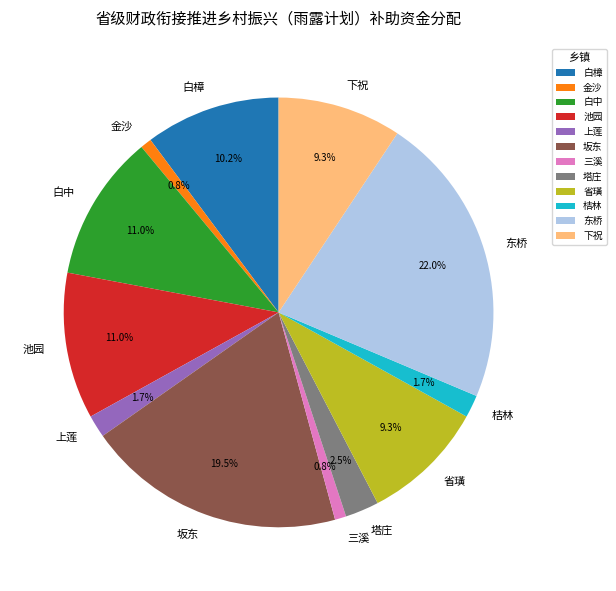

Combined, what portion of the pie is 下祝 and 白樟?

19.5%